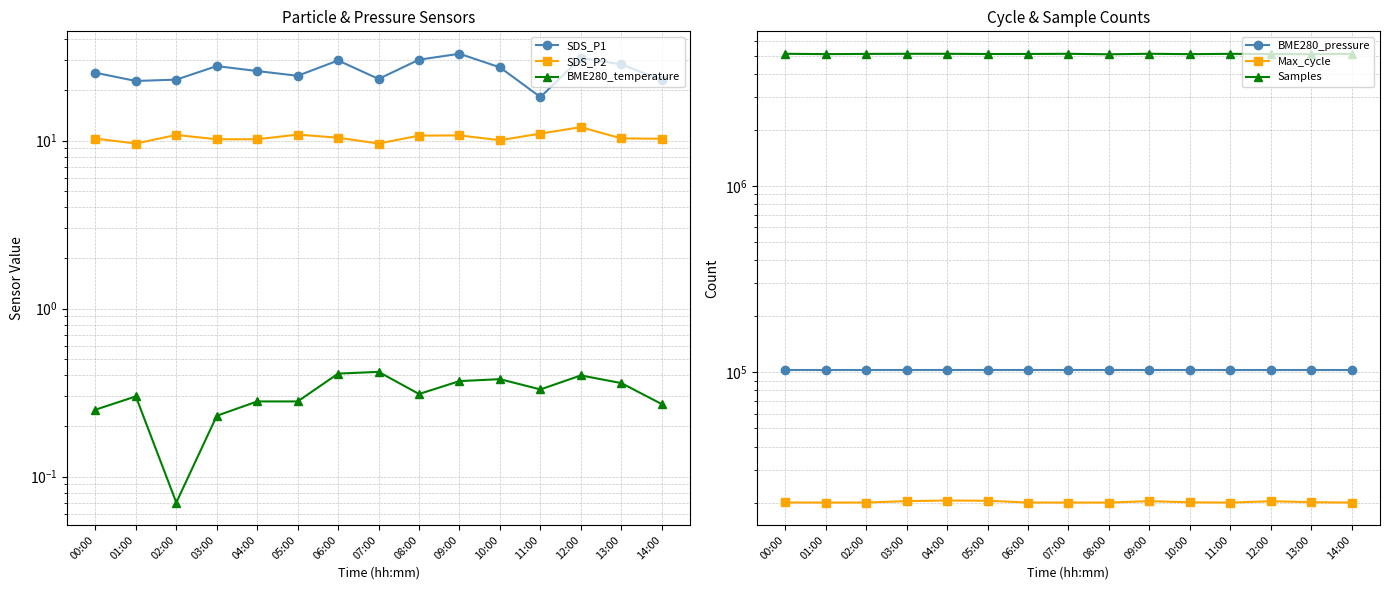

Reading right to left, extract all data points from this chart.

SDS_P1: 22.9	28.4	31.0	18.1	27.3	32.9	30.3	23.3	30.0	24.3	25.9	27.8	23.1	22.6	25.3
SDS_P2: 10.2	10.3	12.0	11.0	10.1	10.7	10.7	9.6	10.4	10.8	10.2	10.2	10.8	9.6	10.3
BME280_temperature: 0.3	0.4	0.4	0.3	0.4	0.4	0.3	0.4	0.4	0.3	0.3	0.2	0.1	0.3	0.2
BME280_pressure: 102933.7	102942.4	102937.7	102944.3	102950.8	102950.9	102952.2	102949.6	102956.5	102957.7	102955.2	102936.7	102946.8	102949.8	102942.5
Max_cycle: 20031.0	20119.0	20360.0	20028.0	20093.0	20387.0	20027.0	20031.0	20036.0	20479.0	20539.0	20389.0	20042.0	20023.0	20055.0
Samples: 5104561.0	5084896.0	5092694.0	5107797.0	5088003.0	5112326.0	5080045.0	5110672.0	5100334.0	5097445.0	5110939.0	5111033.0	5103696.0	5090374.0	5110833.0